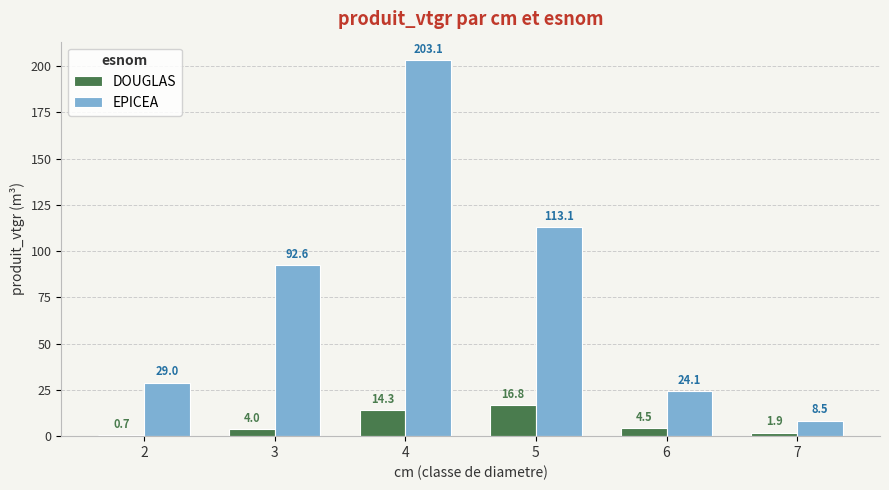

How many series are shown in this chart?

2